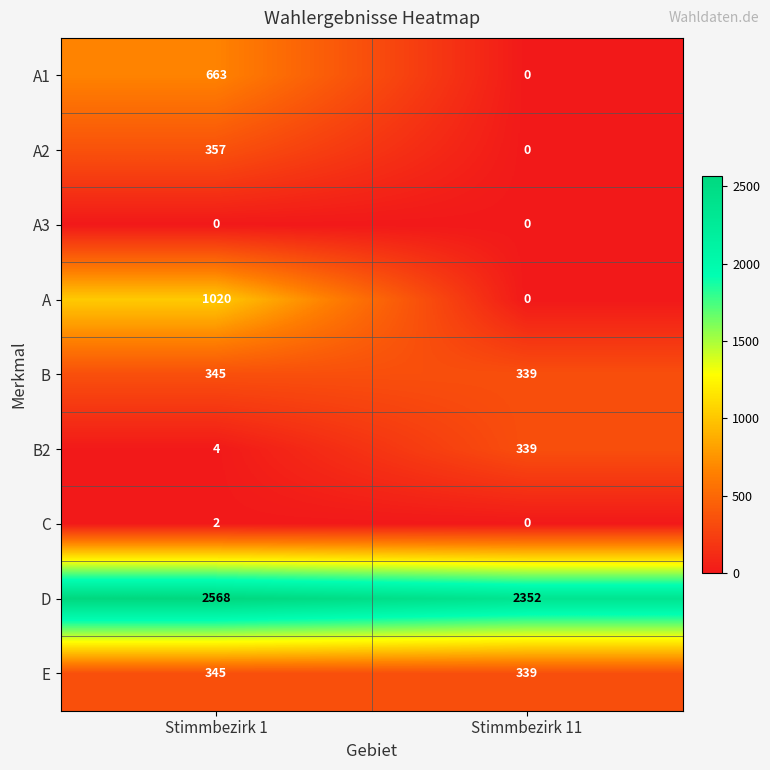

What is the sum of the A values at Stimmbezirk 11 and Stimmbezirk 1?

1020